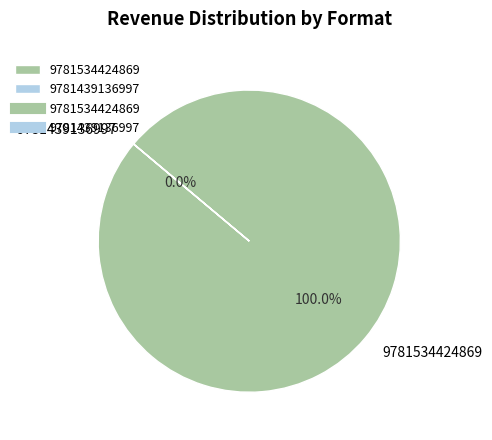

Which slice is the smallest?

9781439136997